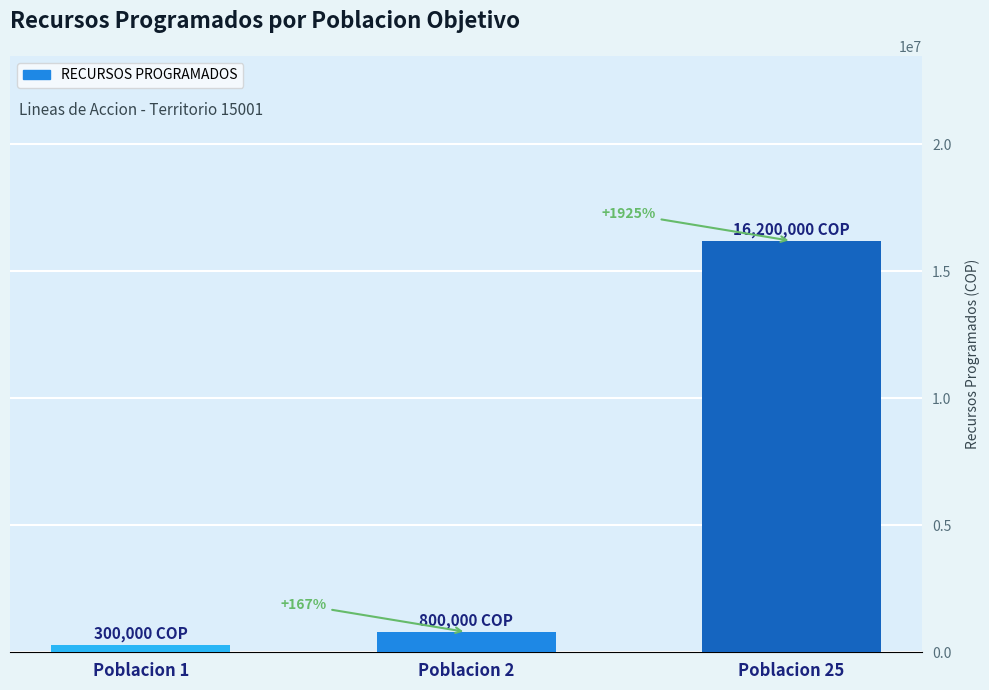

The chart shows a value of 310547 at Poblacion 2. True or false?

False